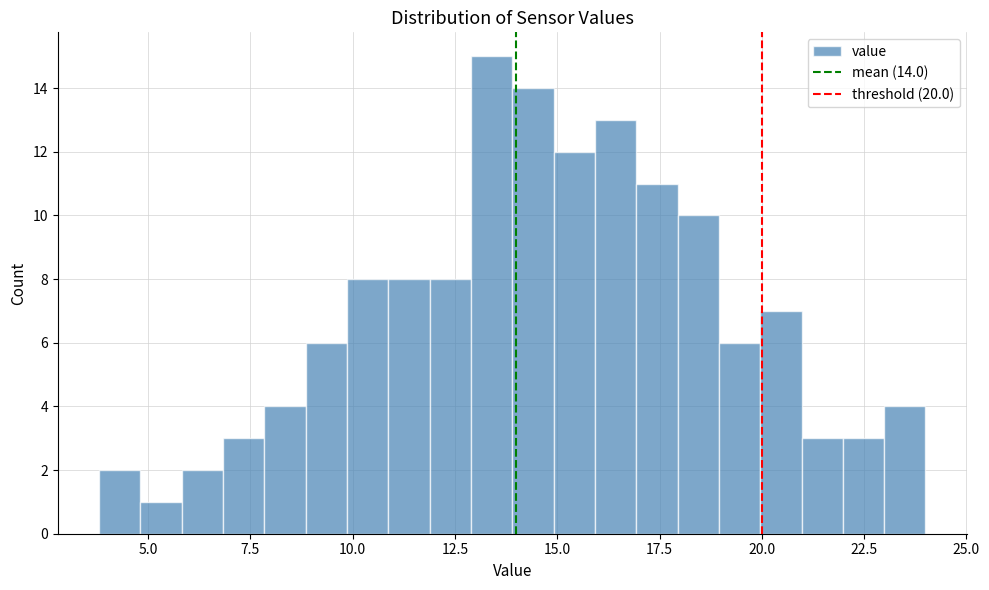

Read against the x-axis, roughly where is the centre of the tallest bar?

13.5